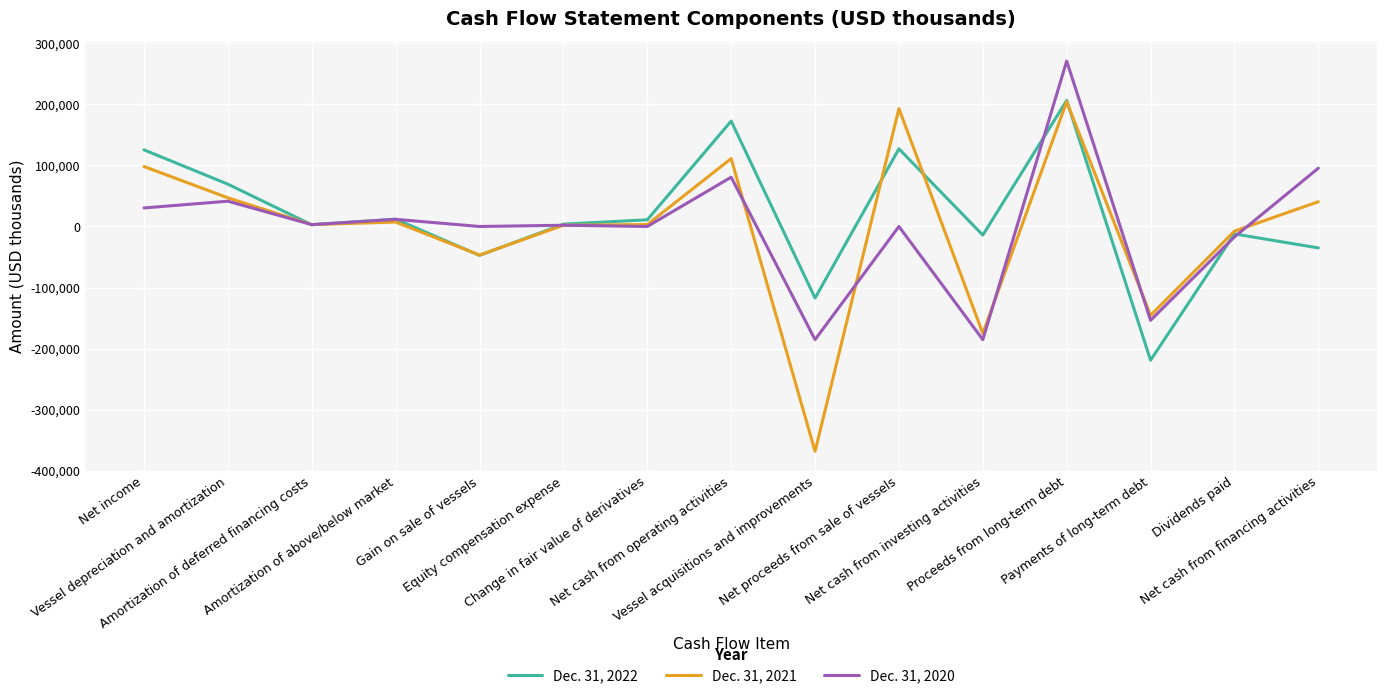

At which category is the sum across all series the highest?

Proceeds from long-term debt